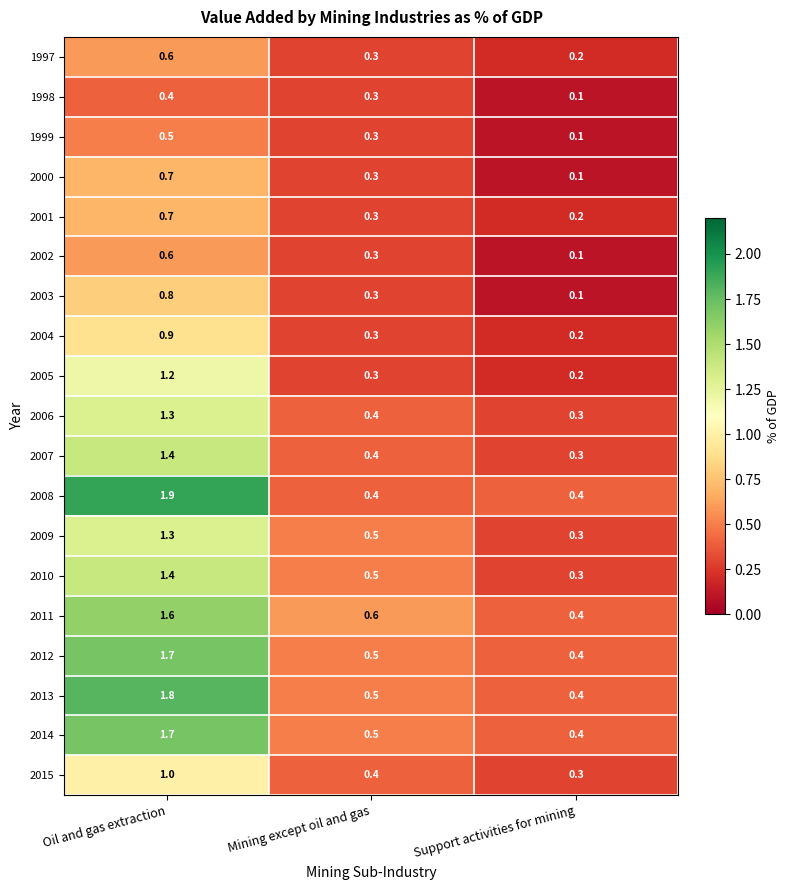

What is the sum of the 2015 values at Support activities for mining and Mining except oil and gas?

0.7